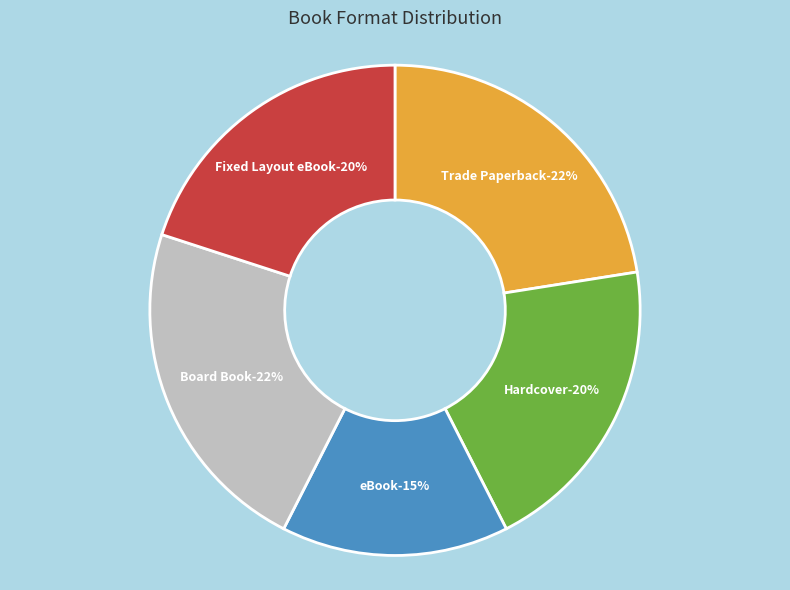

Which category has the smallest portion of the pie?

eBook